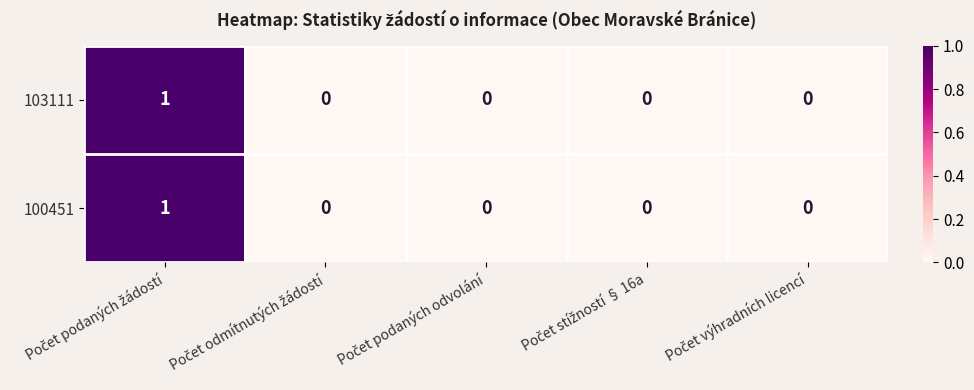

How many 103111 values are between 0 and 1?

5